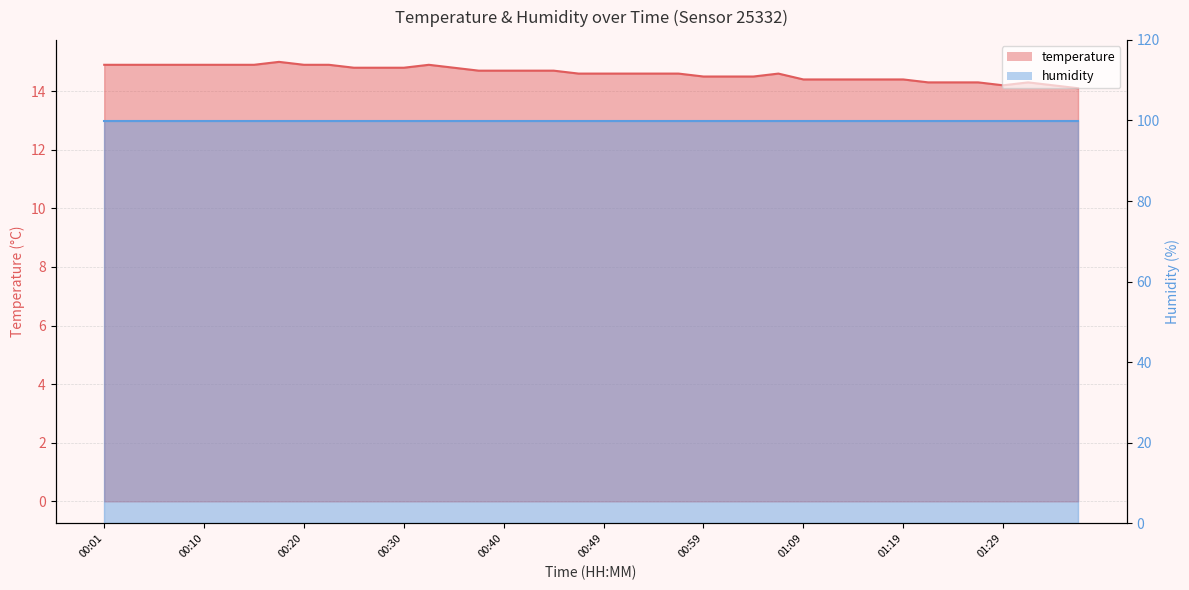

What is the approximate value at 00:30?

14.8